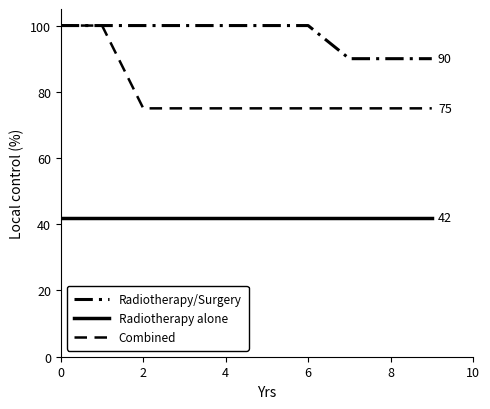

True or false: Combined and Radiotherapy/Surgery cross at least once.

False